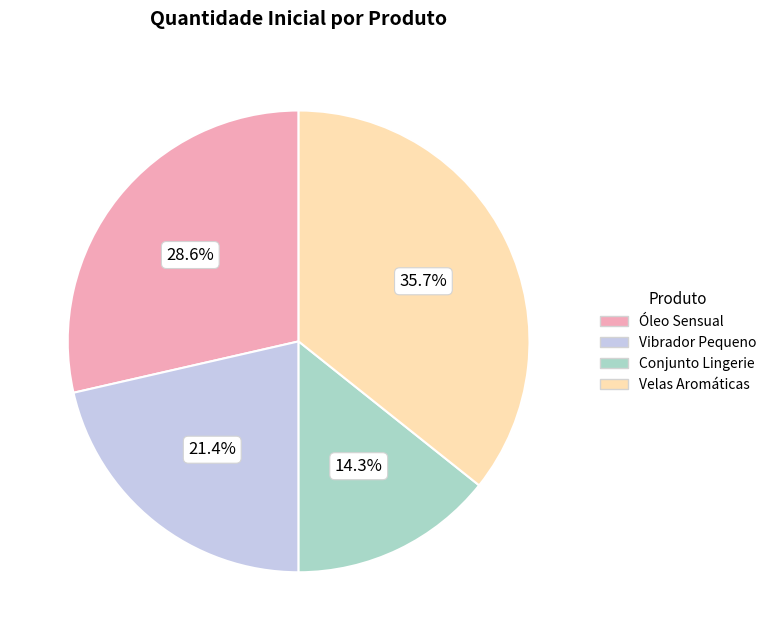

The Conjunto Lingerie slice represents 1% of the pie. True or false?

False